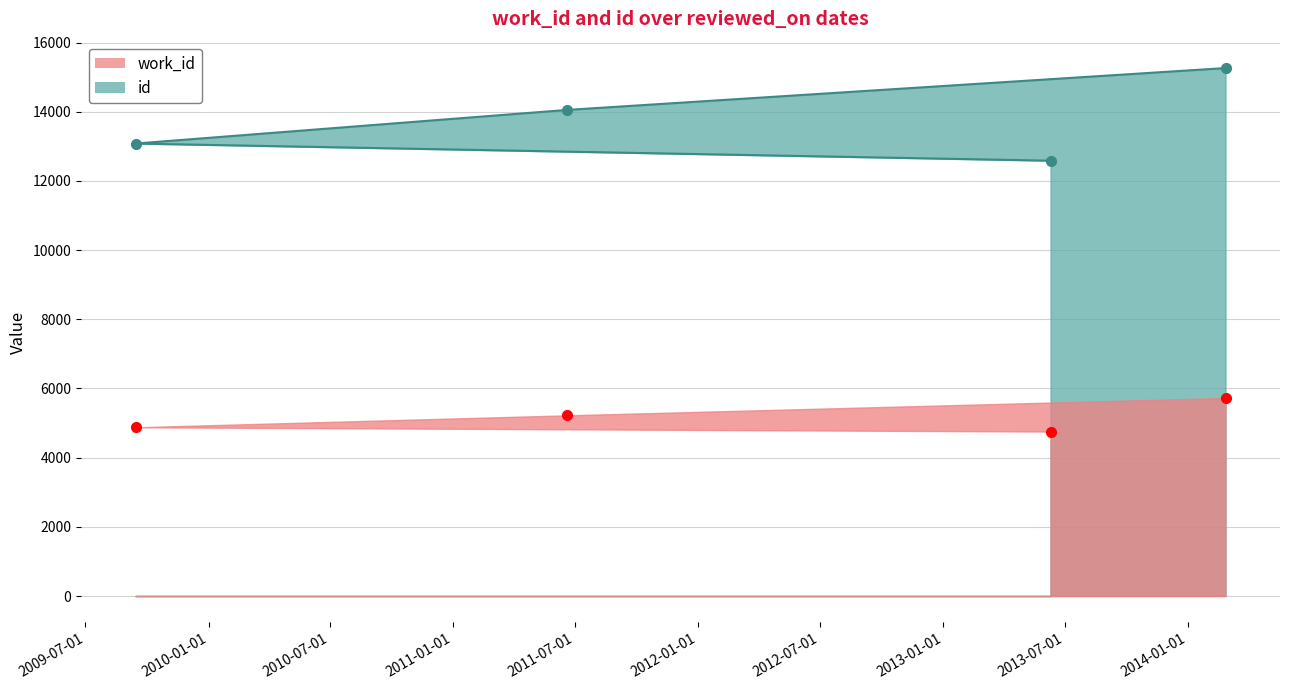

How many categories are shown in the chart?

4